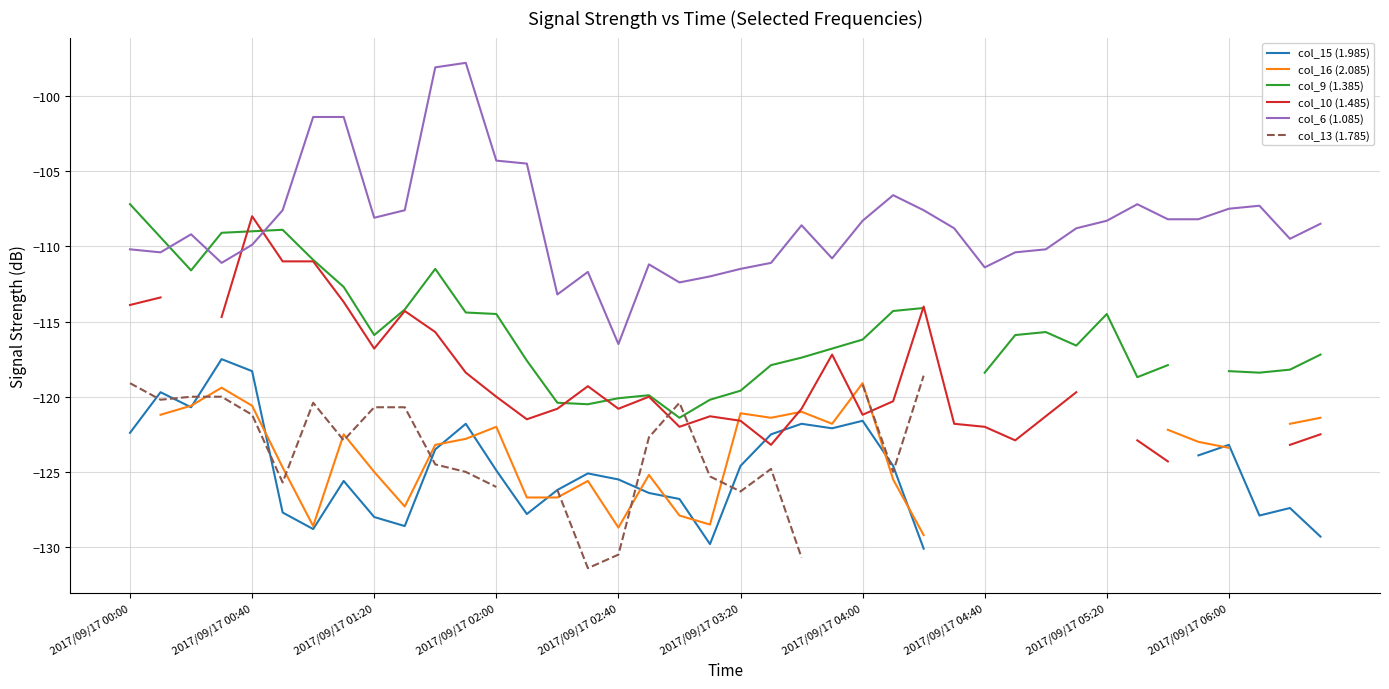

The col_16 (2.085) series shows -190.1 at 22. True or false?

False